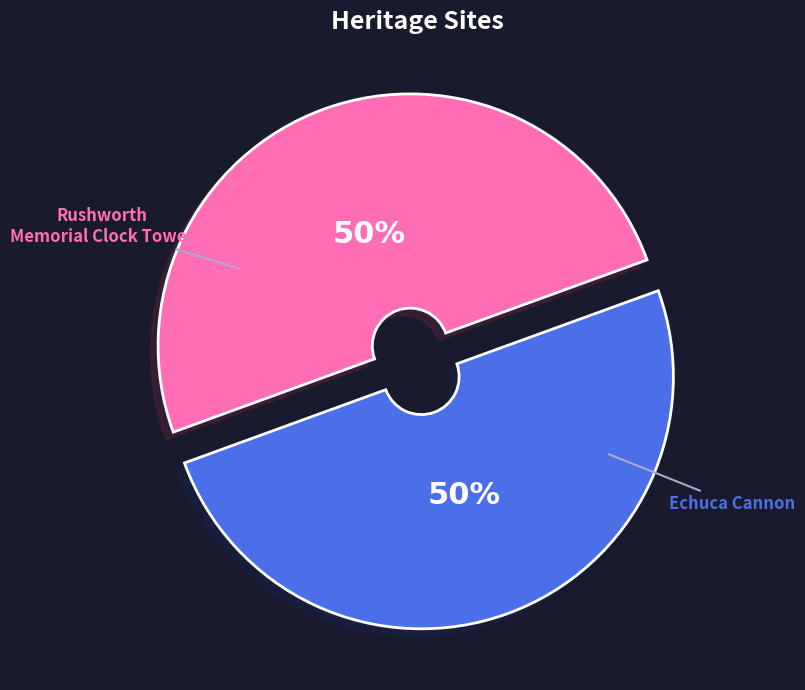

Count the number of slices in the pie.

2